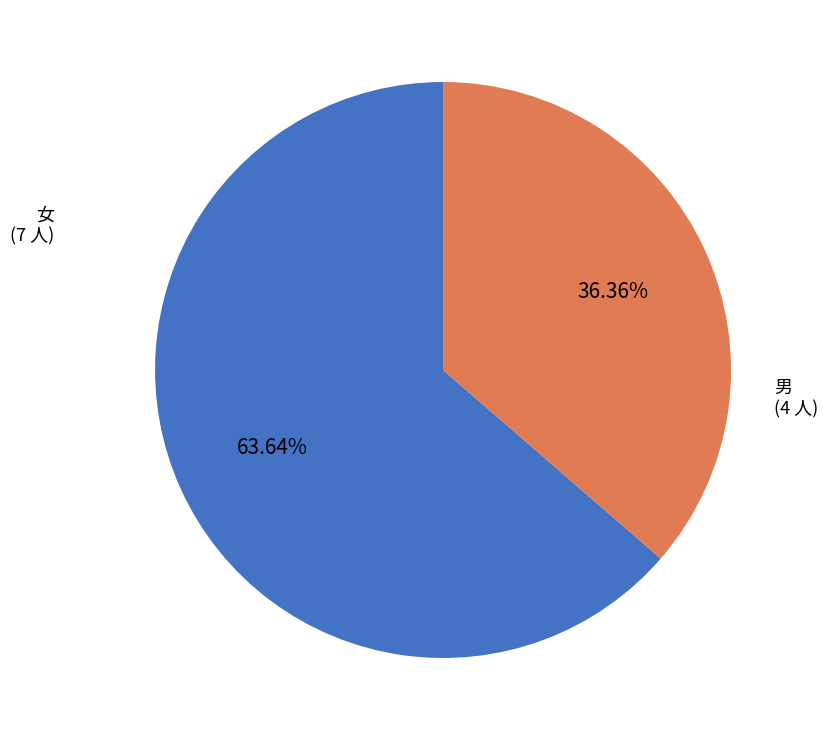

Is there a majority slice in this chart?

Yes